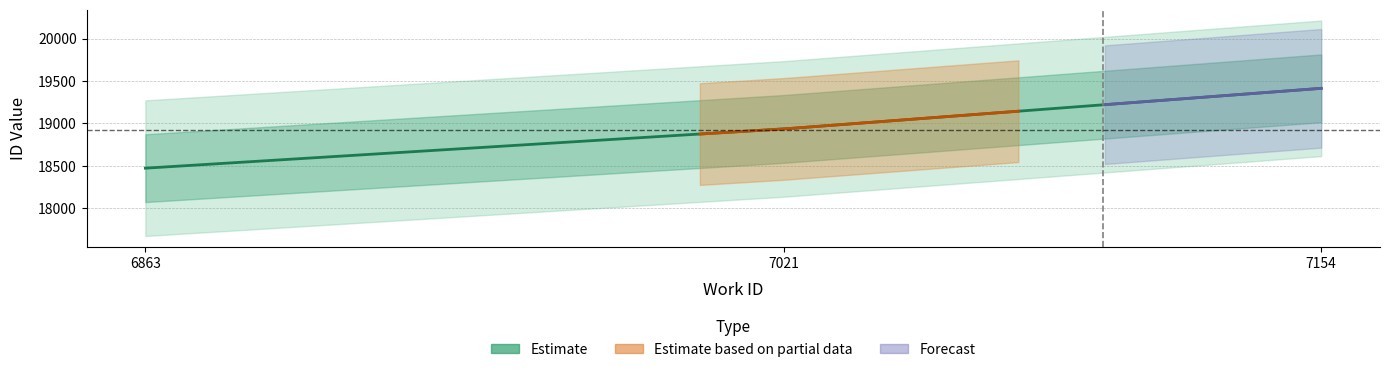

The work_id series shows 9833 at 6863. True or false?

False